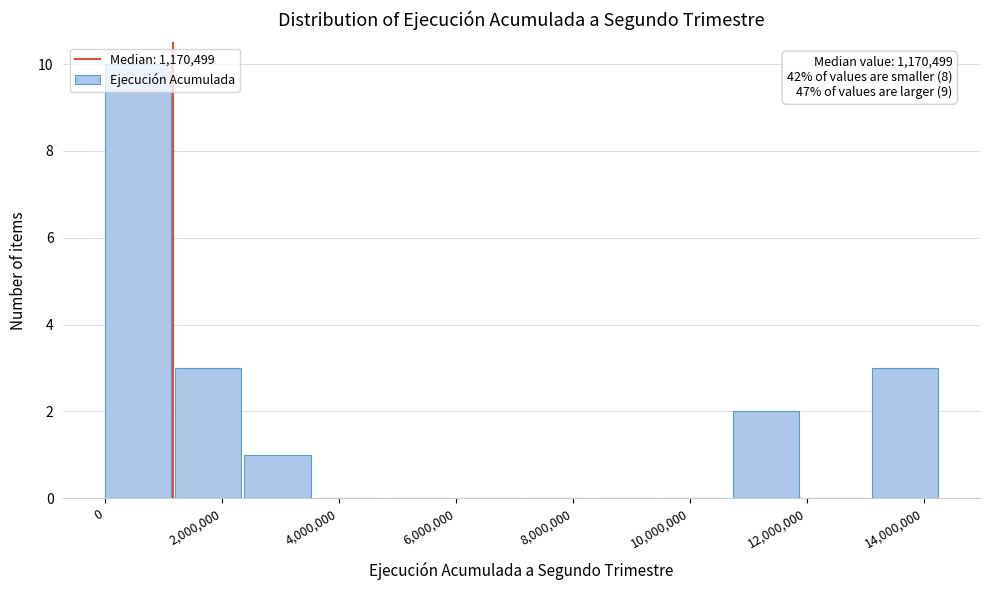

Over which range of the x-axis is the bar tallest?

0 to 1200000